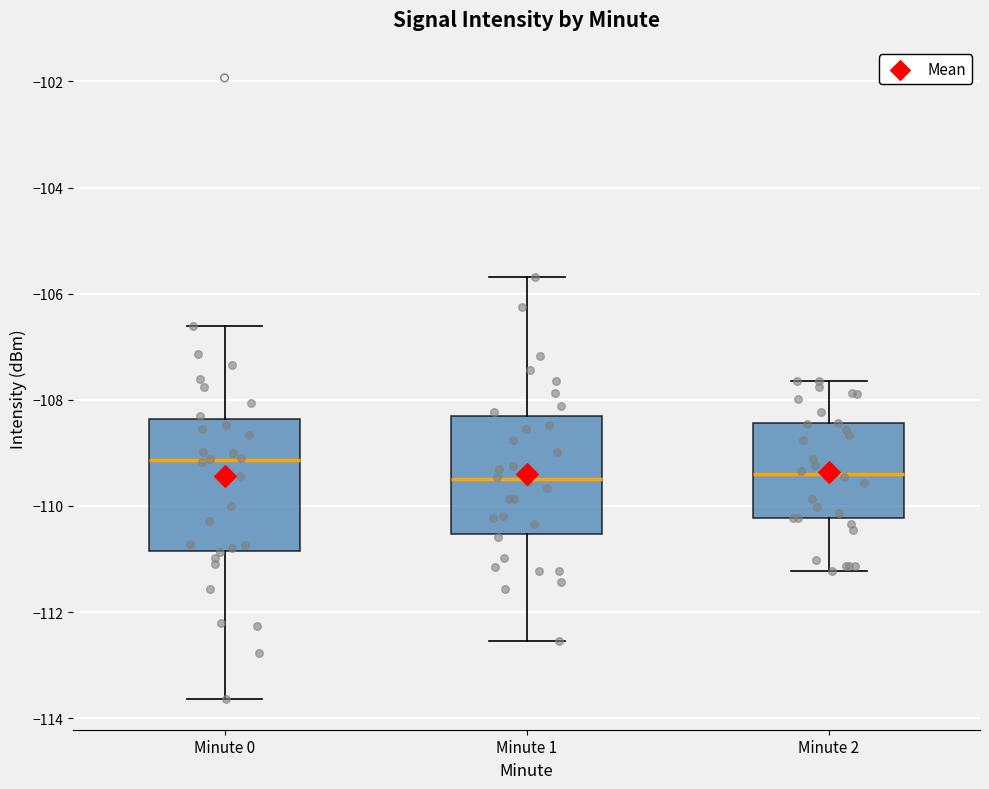

Where does the lower whisker of the box for Minute 0 end on the y-axis? The values are not printed on the chart, so give them approximately, as read against the axis.

-113.6